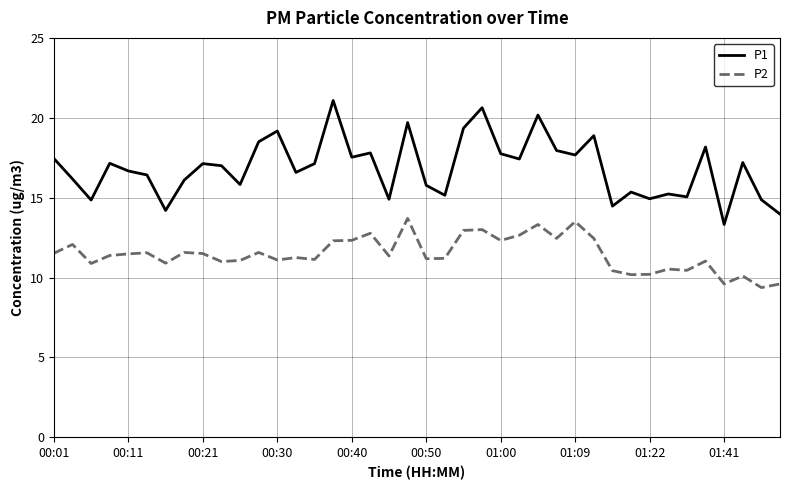

What is the maximum value shown in the chart?

21.1